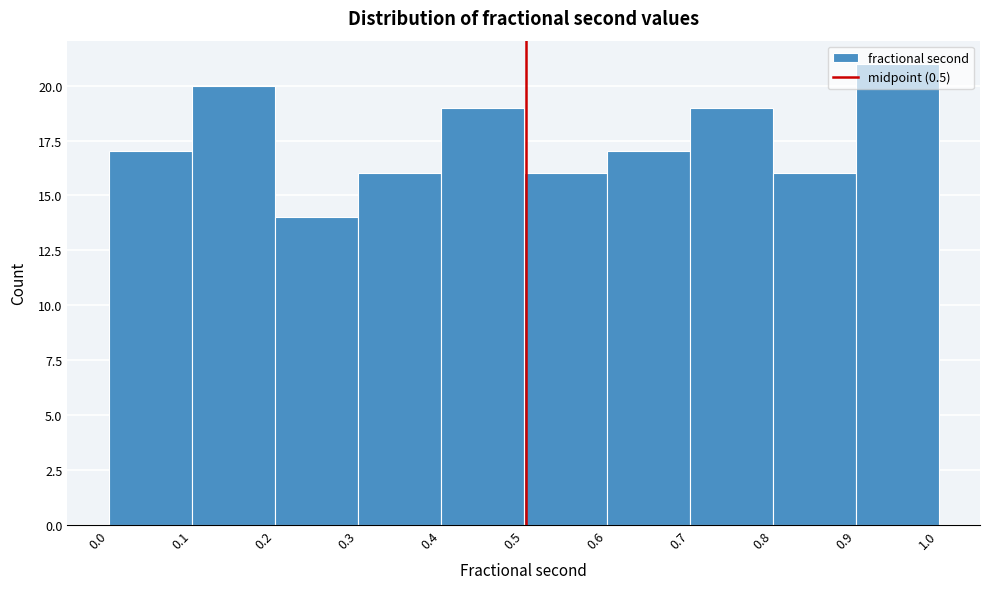

How tall is the bar that spans 0.0 to 0.1 on the x-axis? The values are not printed on the chart, so give them approximately, as read against the axis.

17